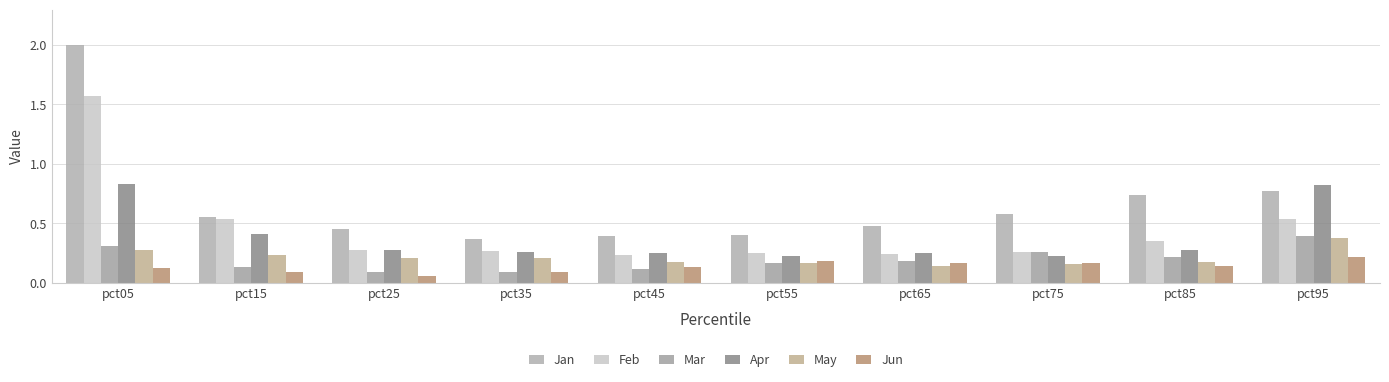

At which category does the chart reach its peak across all series?

pct05